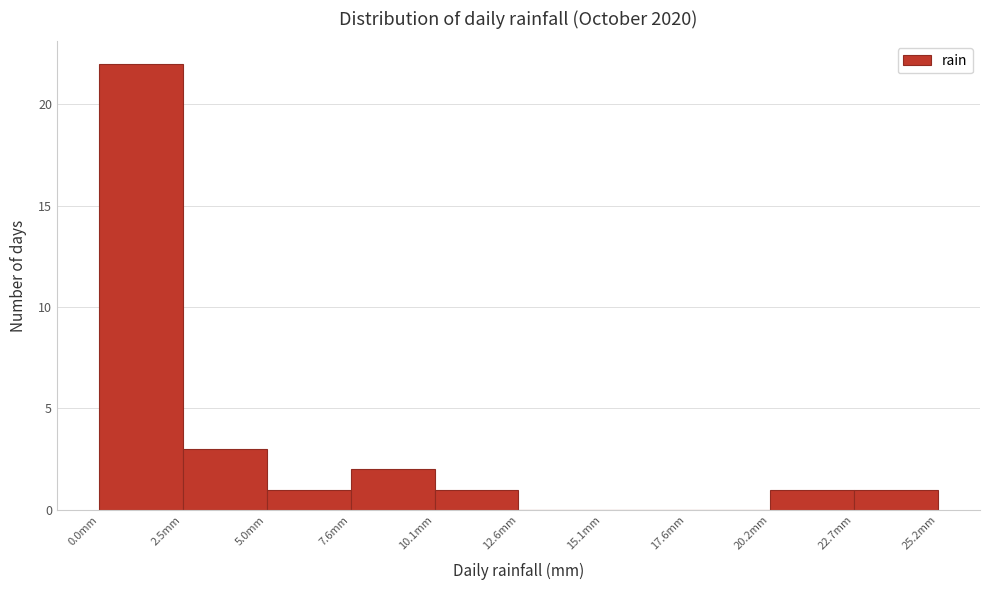

Over which range of the x-axis is the bar tallest?

0.0 to 2.5